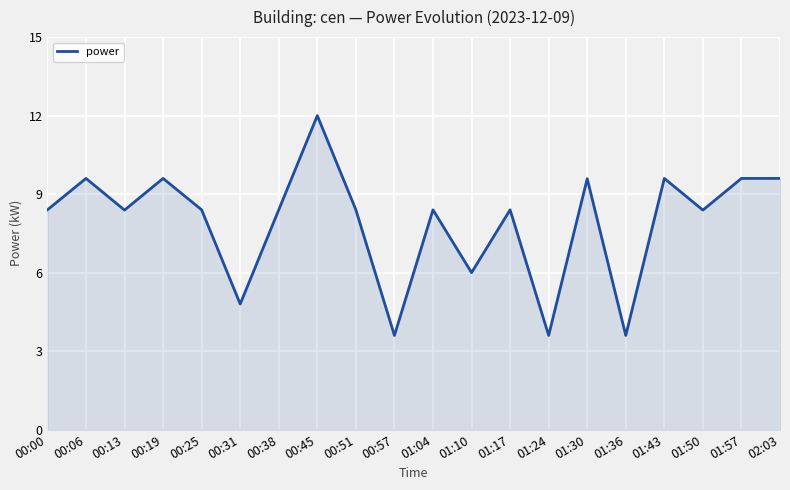

Where is the first local maximum?

00:06